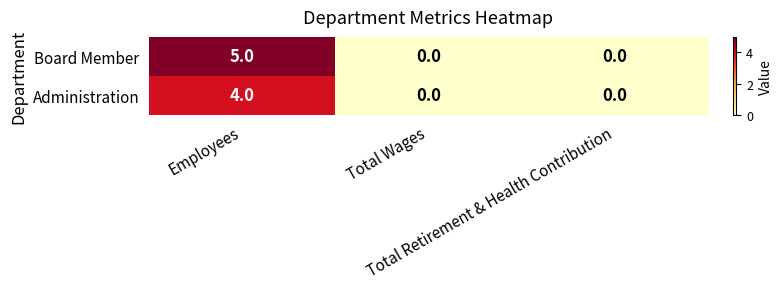

What is the difference between the maximum and minimum values in the Board Member series?

5